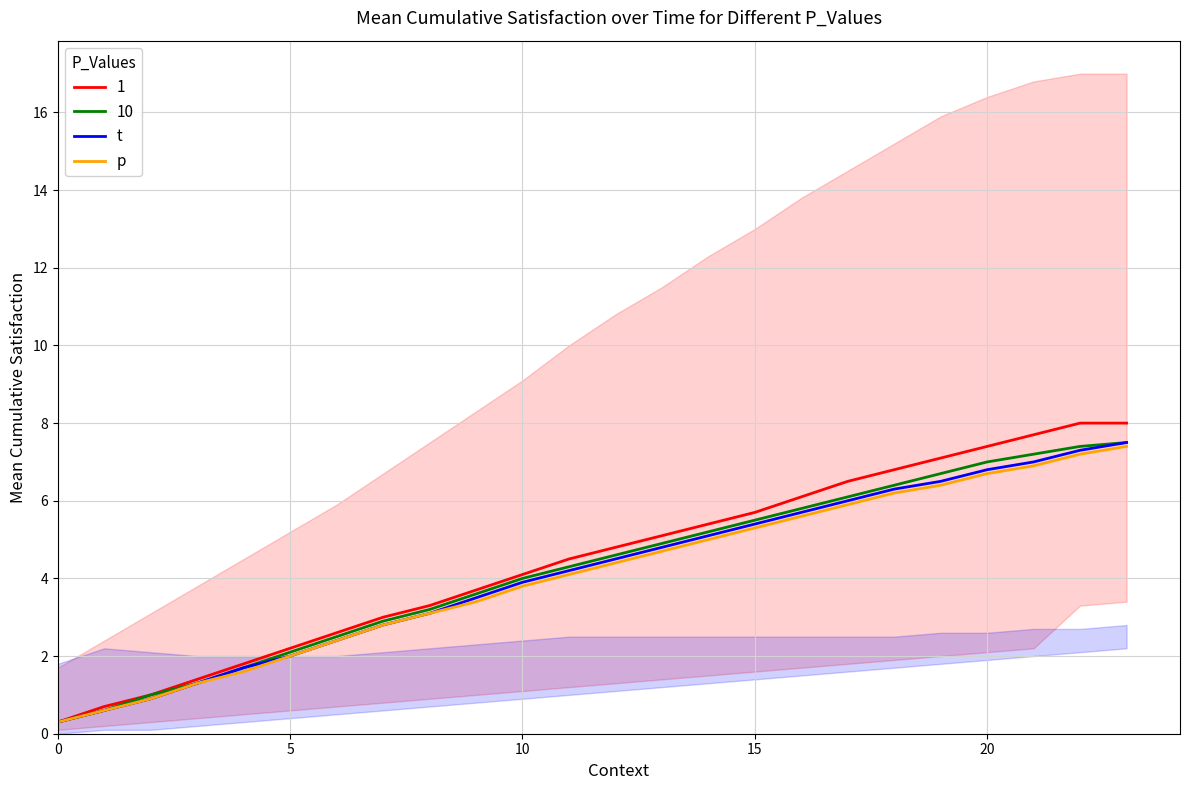

Which series has the widest spread of values?

t